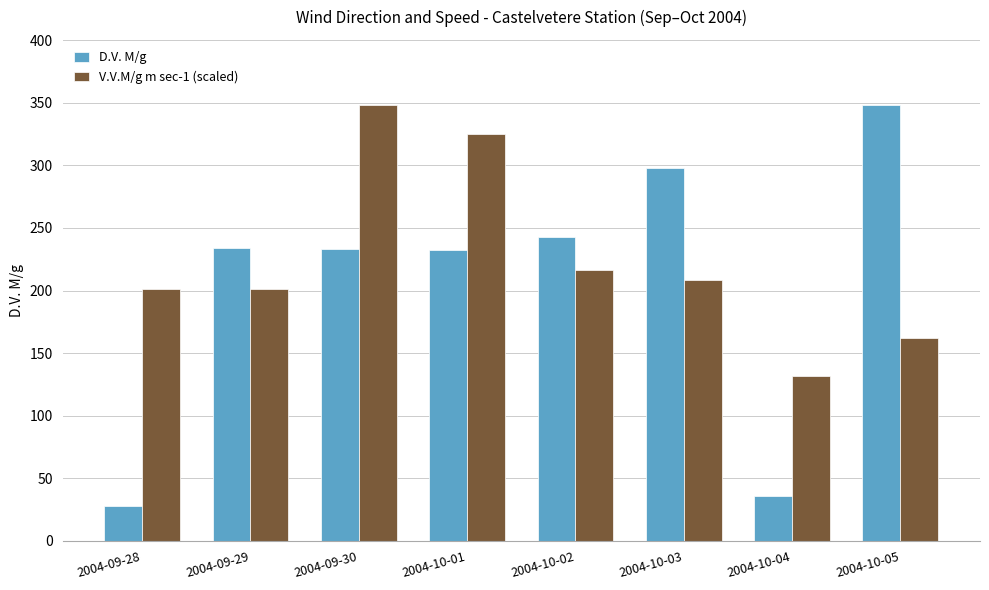

Rank the series at 2004-09-28 from lowest to highest value.

D.V. M/g, V.V.M/g m sec-1 (scaled)